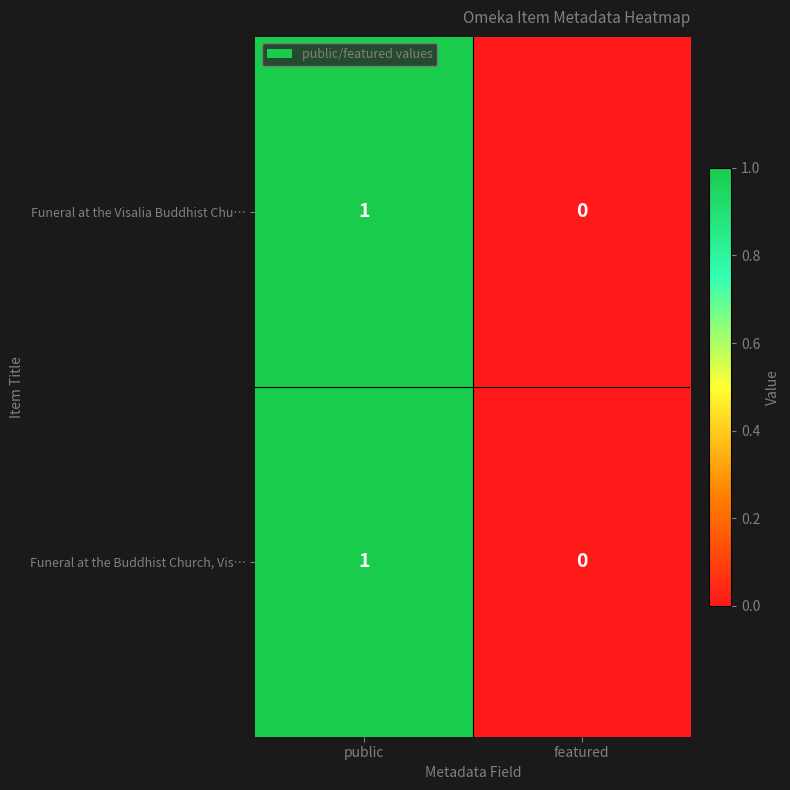

At which category does the chart reach its peak across all series?

public